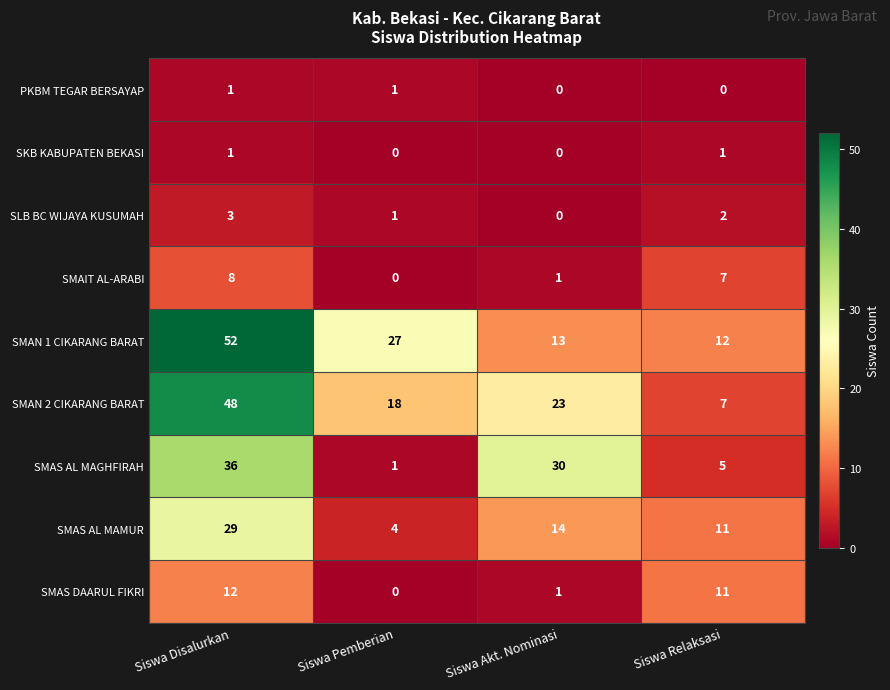

Which series has the largest total across all categories?

SMAN 1 CIKARANG BARAT